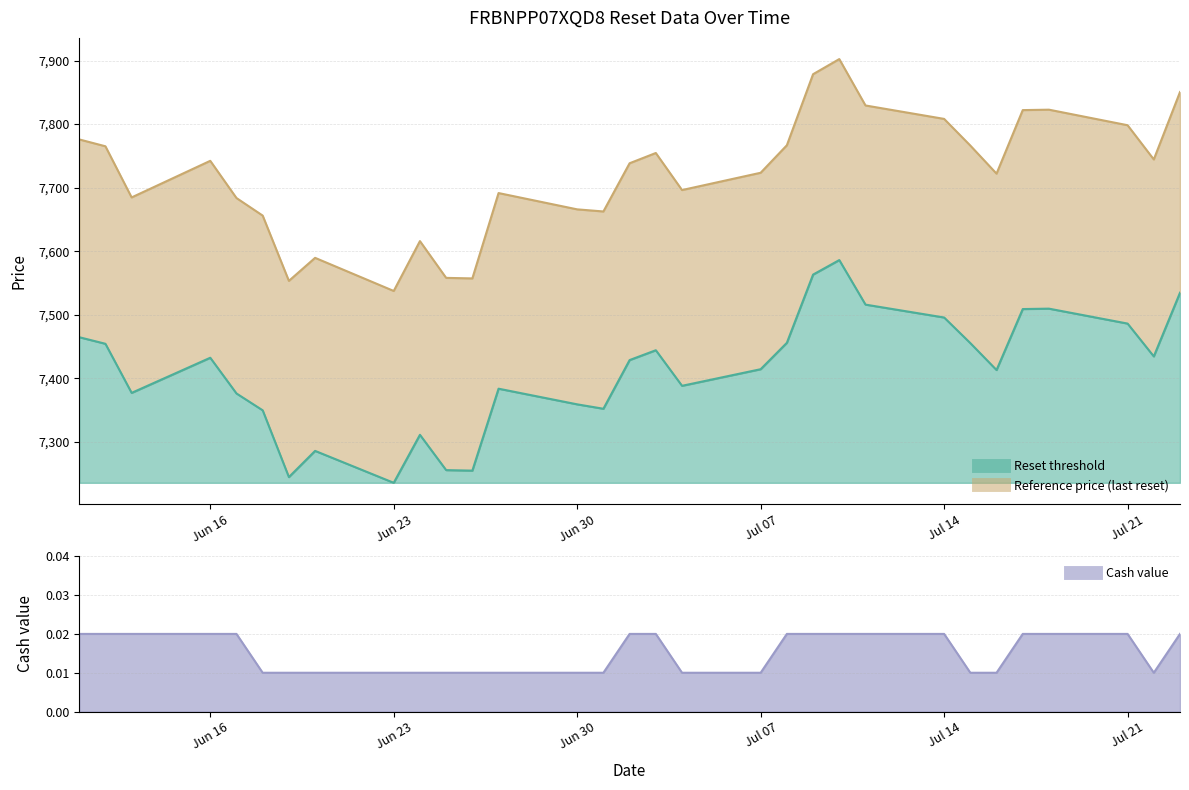

Which series has the widest spread of values?

Reference price